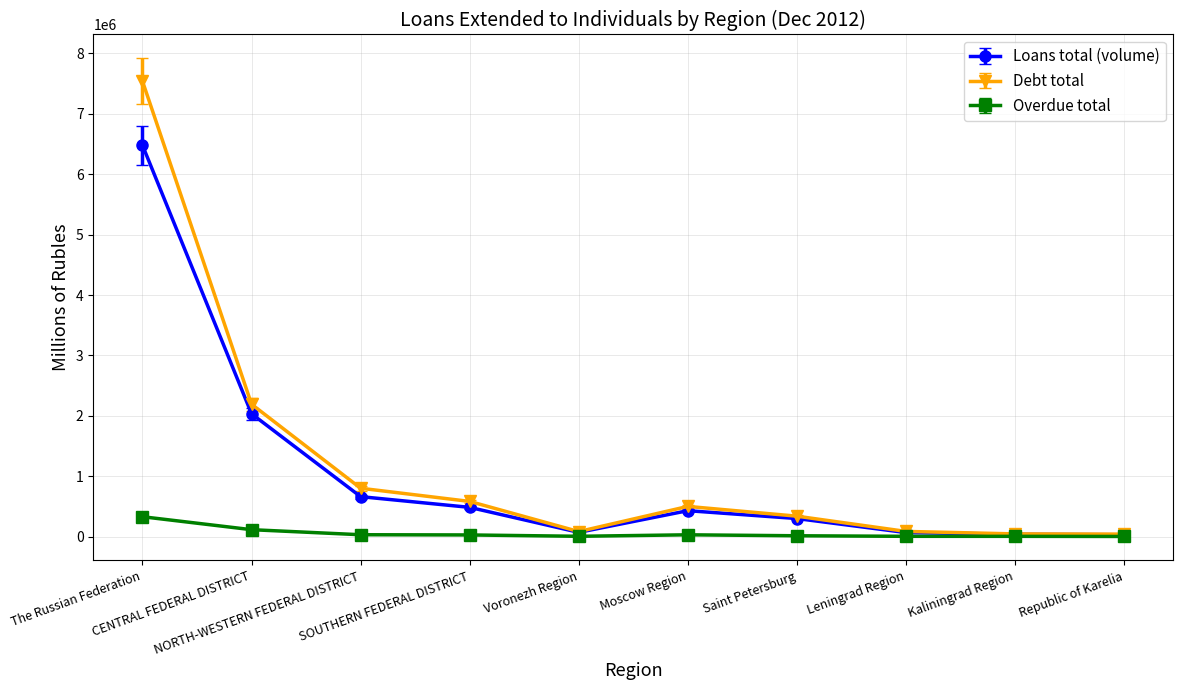

Is this an area chart (filled region under the line)?

No